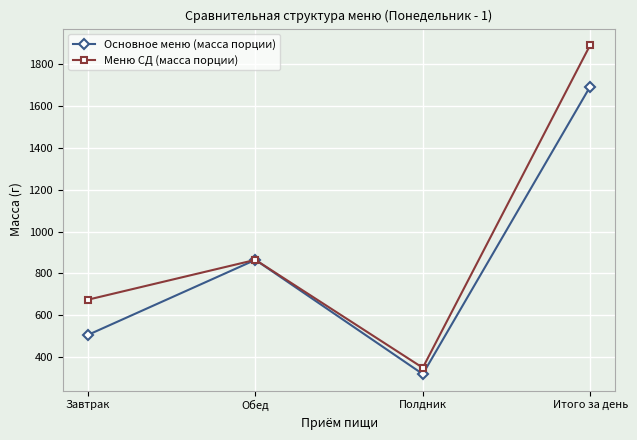

At which category does Основное меню (масса порции) reach its first local peak?

Обед